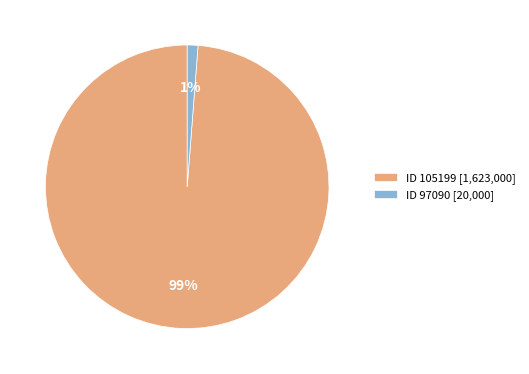

To the nearest percent, what is the average slice percentage?

50%